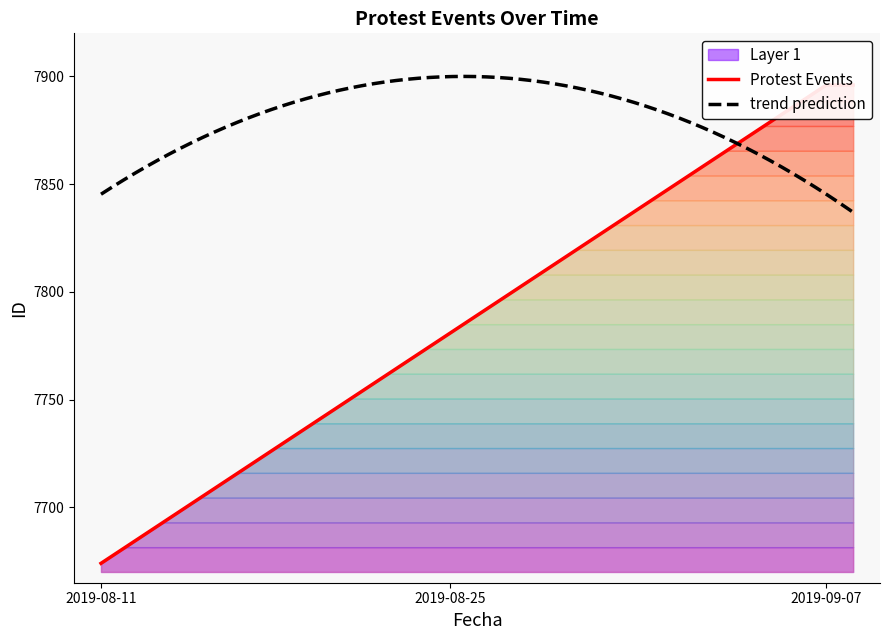

Approximately how many times larger is the value at 2019-09-07 compared to 2019-08-11?

1.0